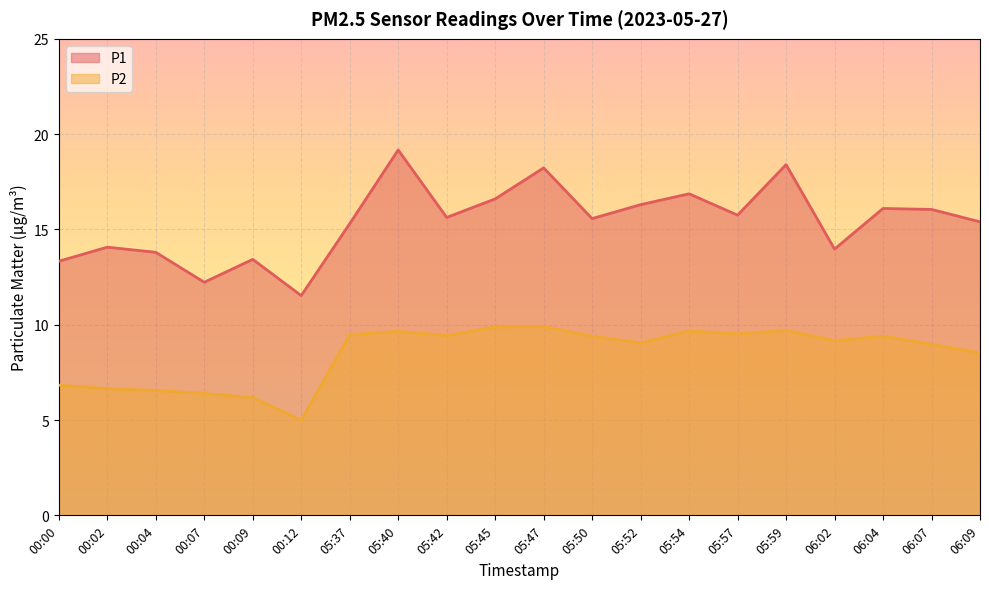

Does the chart display data point markers on the line(s)?

No